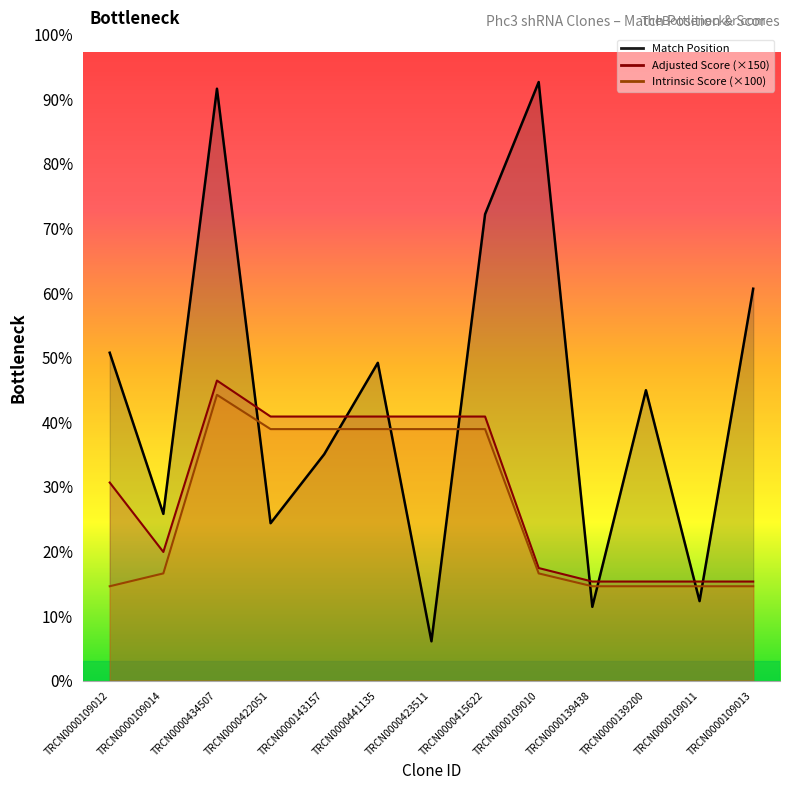

What is the label of the 3rd point from the left?

TRCN0000434507